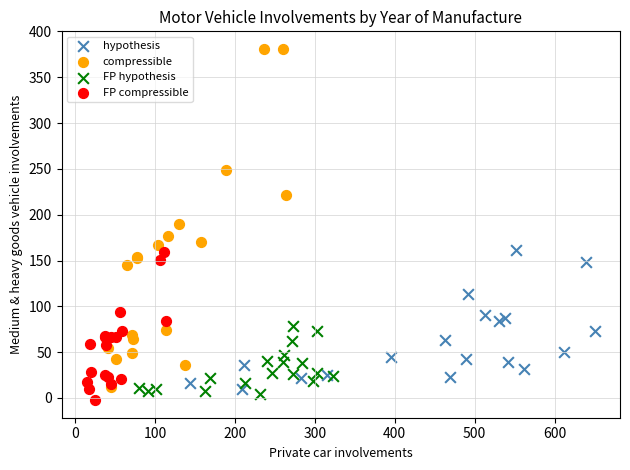

Which series contains the highest Y value?

compressible